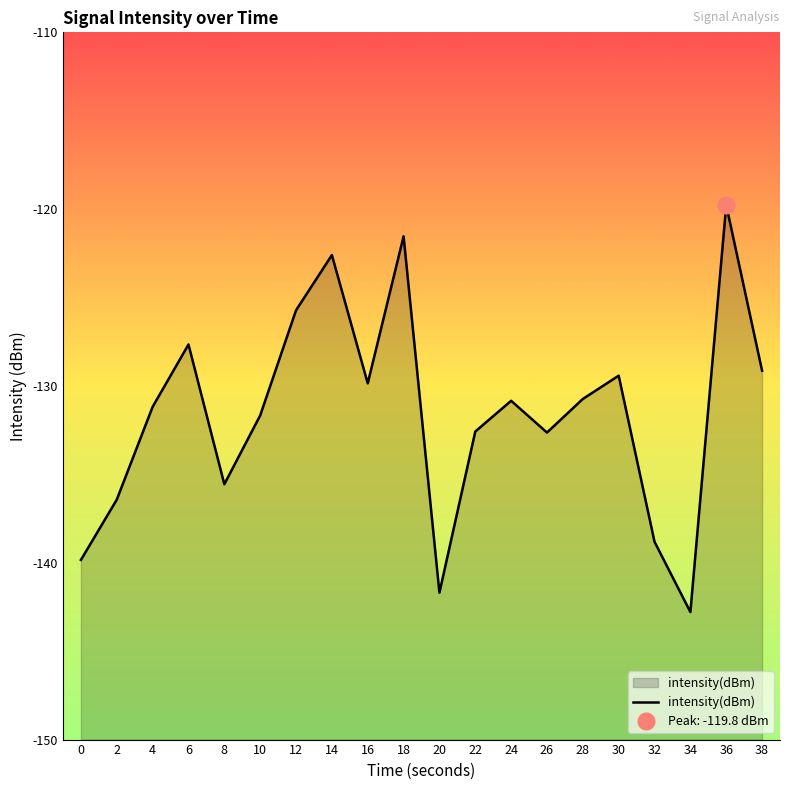

Reading right to left, transcribe all the data shown in this chart.

-129.1	-119.8	-142.8	-138.8	-129.4	-130.7	-132.6	-130.8	-132.6	-141.7	-121.5	-129.9	-122.6	-125.7	-131.7	-135.6	-127.7	-131.2	-136.4	-139.8